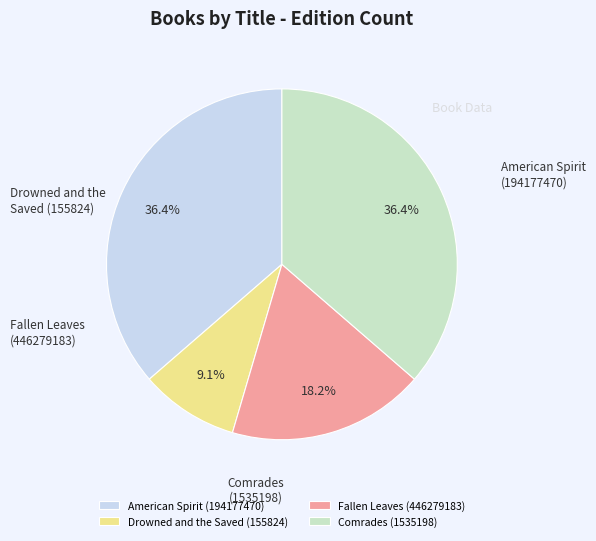

Is it true that Comrades (1535198) is 23% of the pie?

False